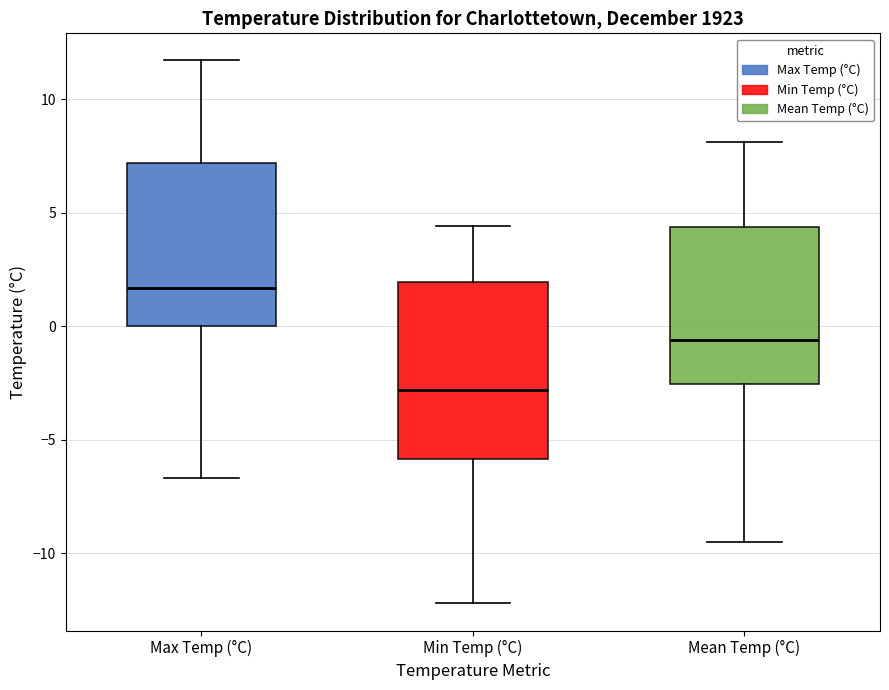

Reading left to right, read every box against the y-axis: the position of its median line, the range the box covers, and the ends of its whiskers. The values are not printed on the chart, so give them approximately, as read against the axis.

Max Temp (°C): median 1.5, box 0.0 to 7.0, whiskers -6.5 to 11.5
Min Temp (°C): median -3.0, box -6.0 to 2.0, whiskers -12.0 to 4.5
Mean Temp (°C): median -0.5, box -2.5 to 4.5, whiskers -9.5 to 8.0